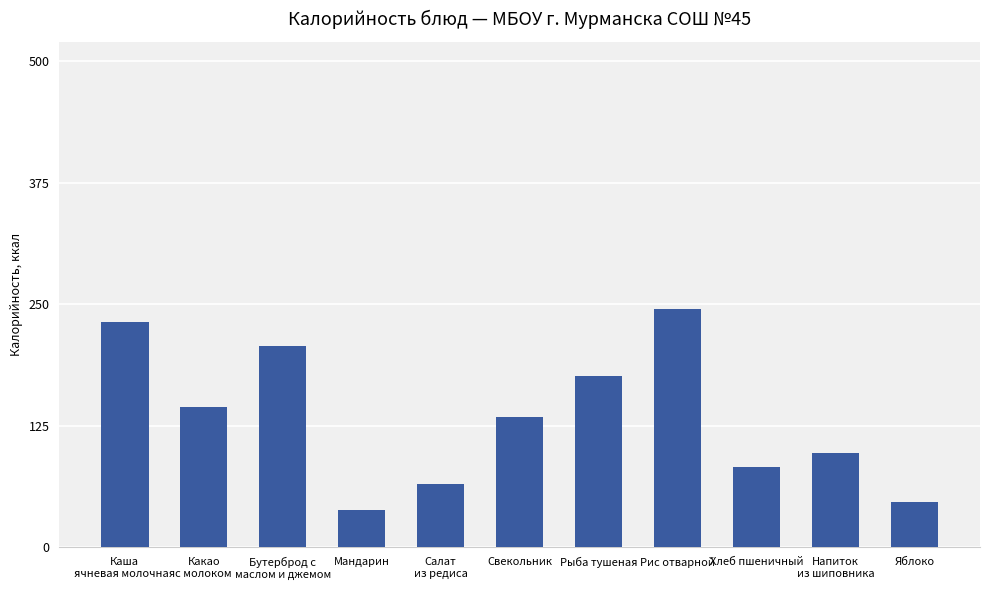

What is the label of the 6th bar from the right?

Свекольник